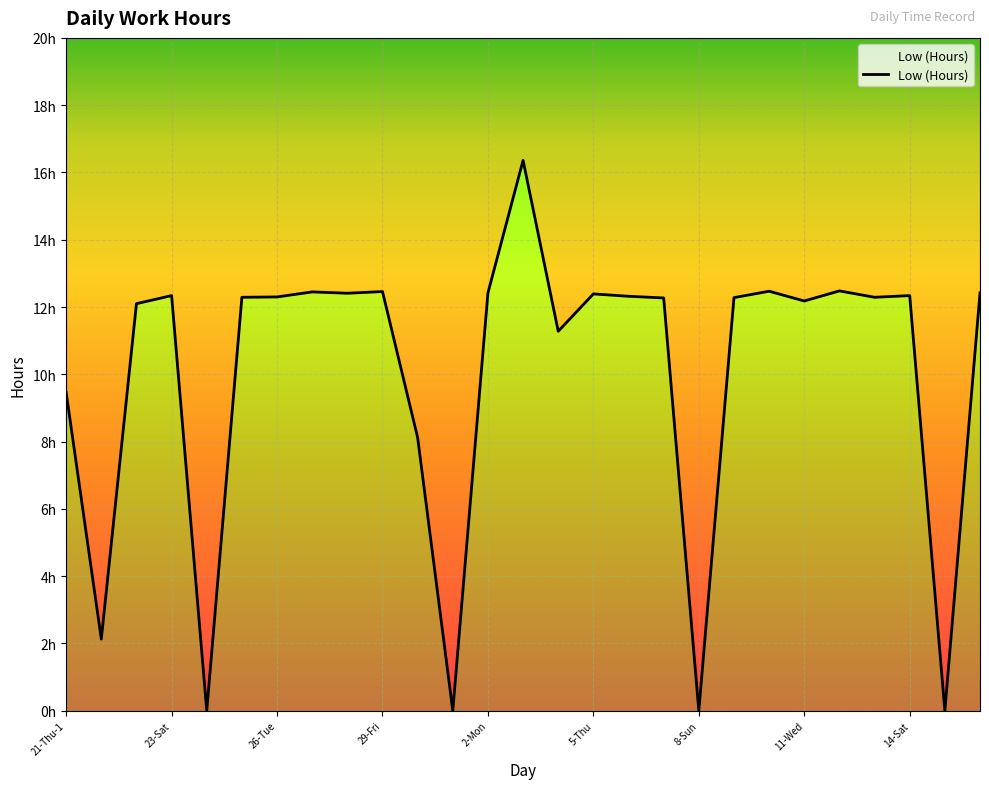

How many values are above zero?

23